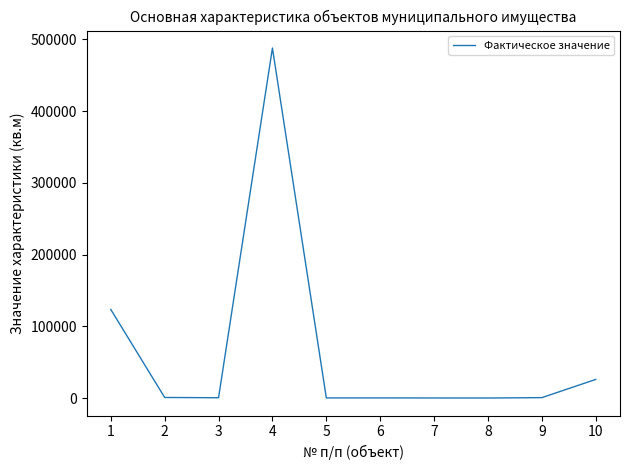

Is it true that the value at 4 is 317884.7?

False